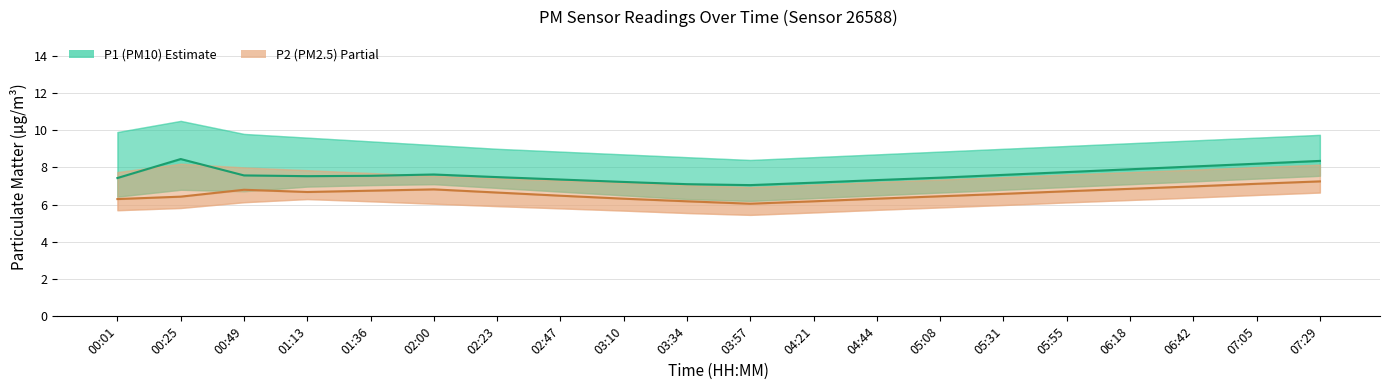

The P2 (Partial) series shows 12.3 at 07:05. True or false?

False